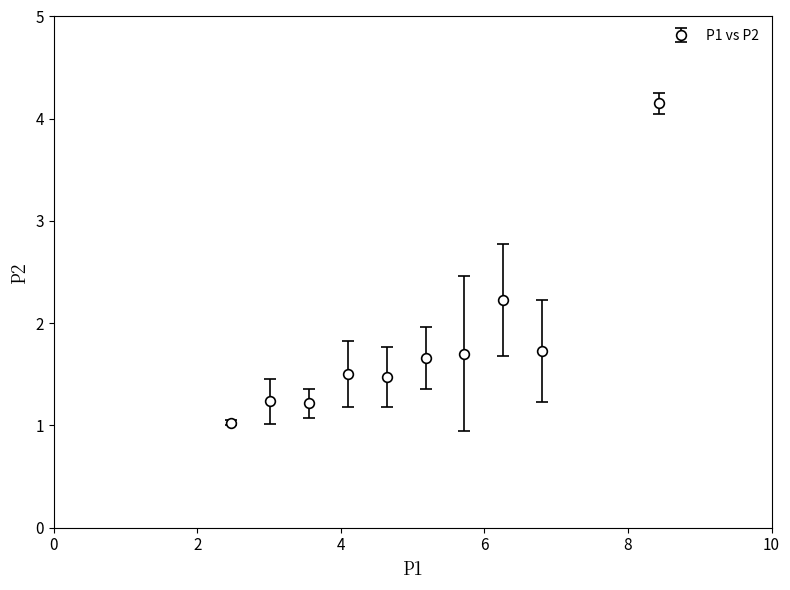

True or false: the data has more than 0 interior local peaks.

True